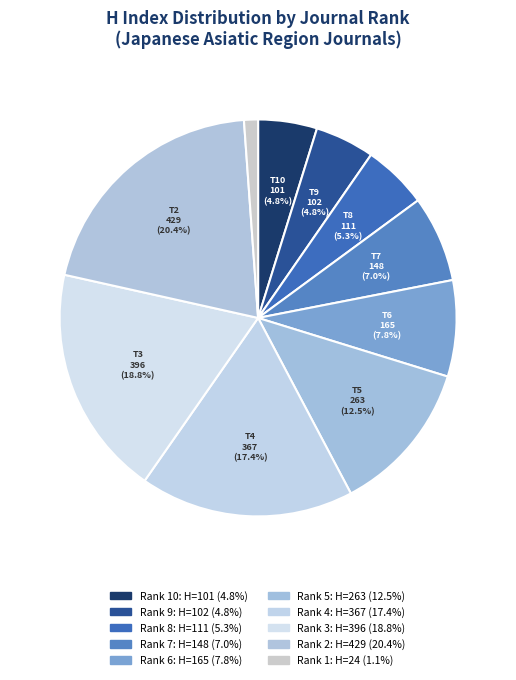

Which category has the smallest portion of the pie?

Rank 1
Artificial Life and Robotics